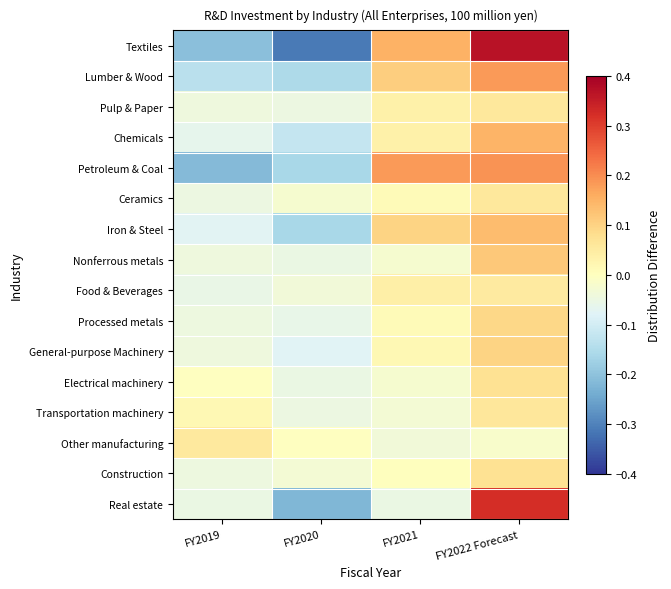

Reading right to left, list all the values displayed in this chart.

Textiles: FY2022 Forecast=0.4	FY2021=0.2	FY2020=-0.3	FY2019=-0.2
Lumber & Wood: FY2022 Forecast=0.2	FY2021=0.1	FY2020=-0.2	FY2019=-0.1
Pulp & Paper: FY2022 Forecast=0.1	FY2021=0.0	FY2020=-0.0	FY2019=-0.0
Chemicals: FY2022 Forecast=0.1	FY2021=0.0	FY2020=-0.1	FY2019=-0.1
Petroleum & Coal: FY2022 Forecast=0.2	FY2021=0.2	FY2020=-0.2	FY2019=-0.2
Ceramics: FY2022 Forecast=0.1	FY2021=0.0	FY2020=-0.0	FY2019=-0.0
Iron & Steel: FY2022 Forecast=0.1	FY2021=0.1	FY2020=-0.2	FY2019=-0.1
Nonferrous metals: FY2022 Forecast=0.1	FY2021=-0.0	FY2020=-0.1	FY2019=-0.0
Food & Beverages: FY2022 Forecast=0.1	FY2021=0.0	FY2020=-0.0	FY2019=-0.1
Processed metals: FY2022 Forecast=0.1	FY2021=0.0	FY2020=-0.1	FY2019=-0.0
General-purpose Machinery: FY2022 Forecast=0.1	FY2021=0.0	FY2020=-0.1	FY2019=-0.0
Electrical machinery: FY2022 Forecast=0.1	FY2021=-0.0	FY2020=-0.1	FY2019=-0.0
Transportation machinery: FY2022 Forecast=0.1	FY2021=-0.0	FY2020=-0.0	FY2019=0.0
Other manufacturing: FY2022 Forecast=-0.0	FY2021=-0.0	FY2020=-0.0	FY2019=0.1
Construction: FY2022 Forecast=0.1	FY2021=0.0	FY2020=-0.0	FY2019=-0.0
Real estate: FY2022 Forecast=0.3	FY2021=-0.1	FY2020=-0.2	FY2019=-0.1